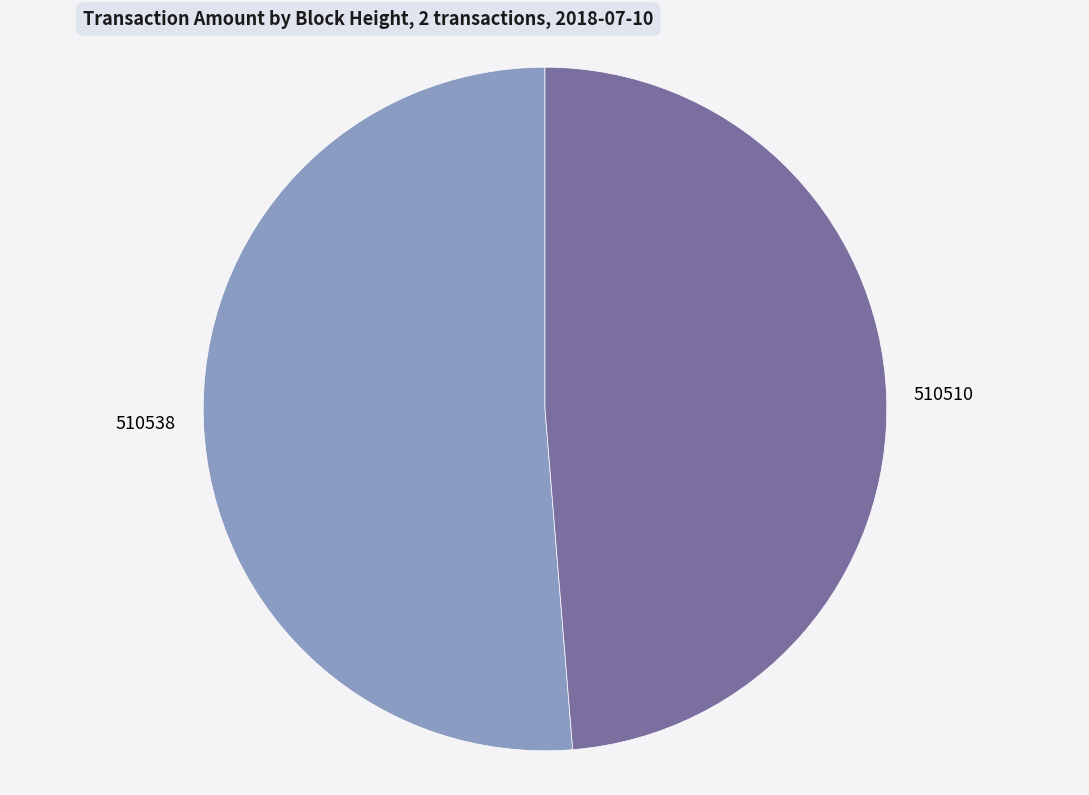

True or false: 510538 accounts for 51% of the total.

True